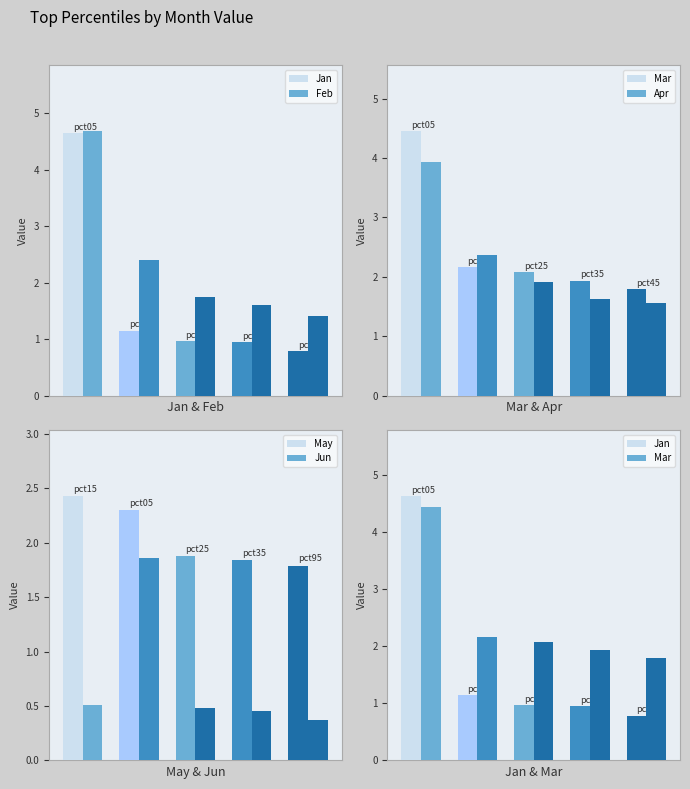

Which series has the largest range (max minus min)?

Jan